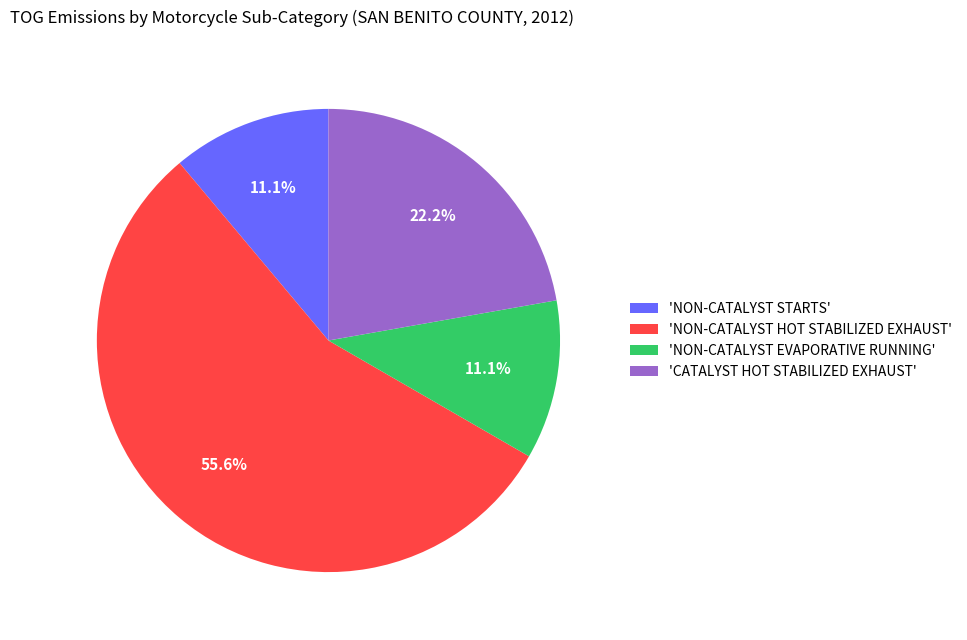

Count the number of slices in the pie.

4